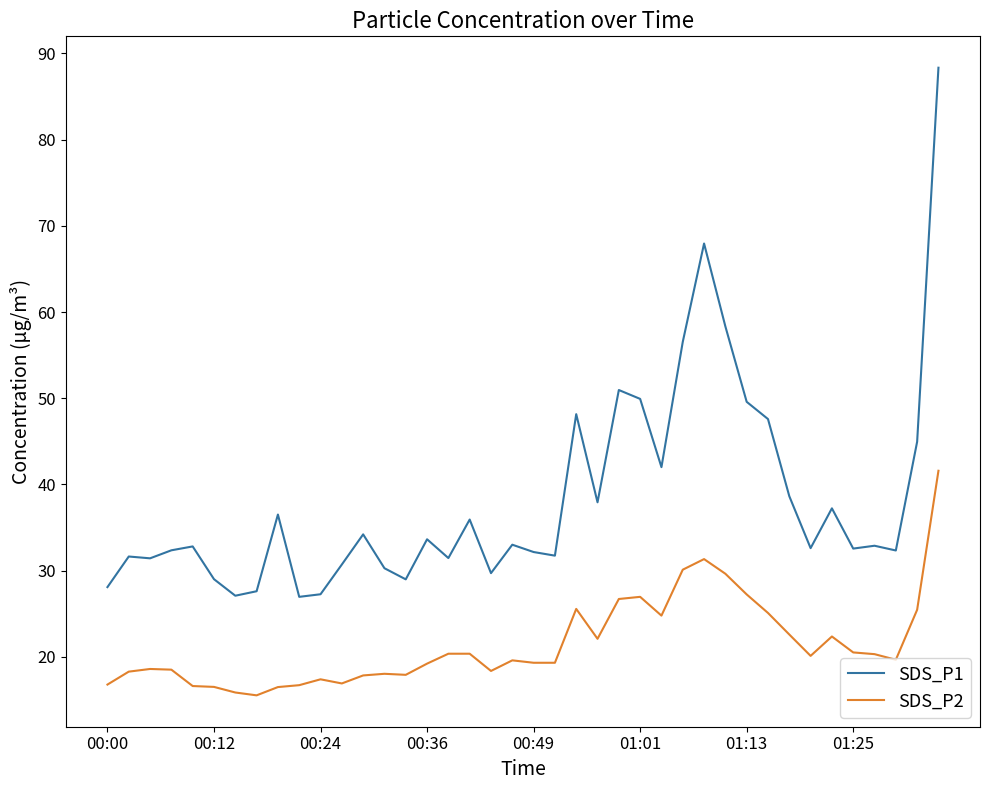

List the series in order of their overall mean, highest first.

SDS_P1, SDS_P2